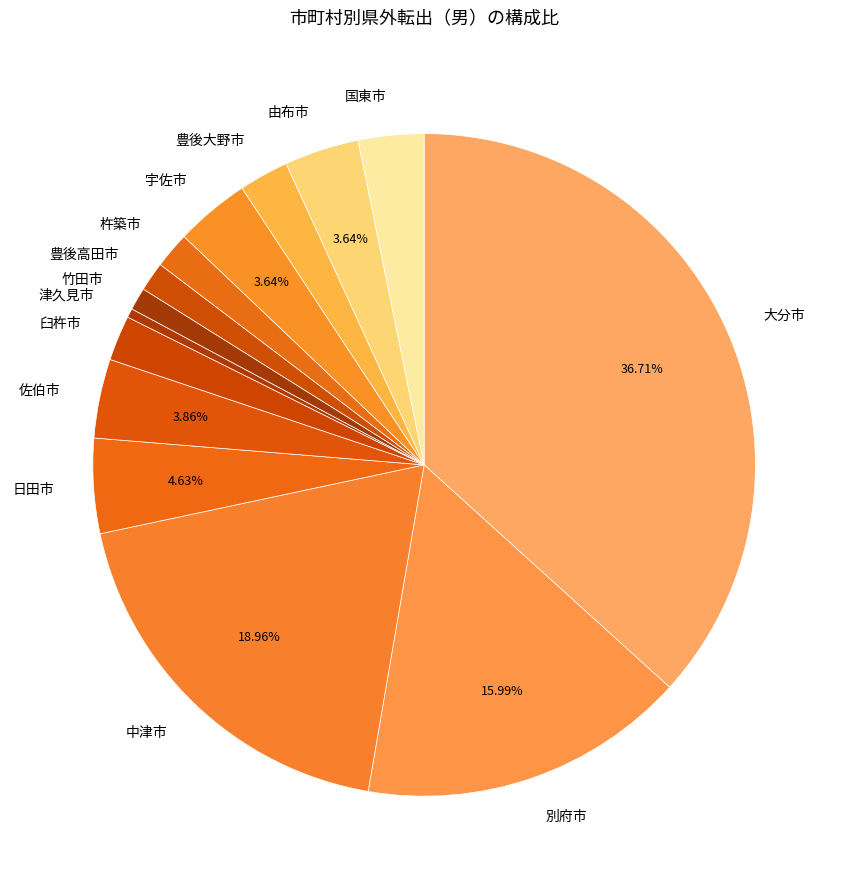

Which category has the smallest portion of the pie?

津久見市